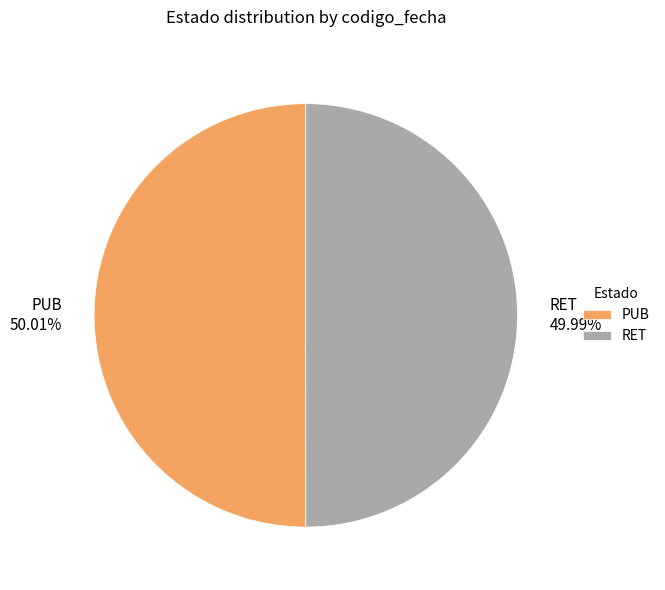

To the nearest percent, what percentage of the pie is RET?

50%